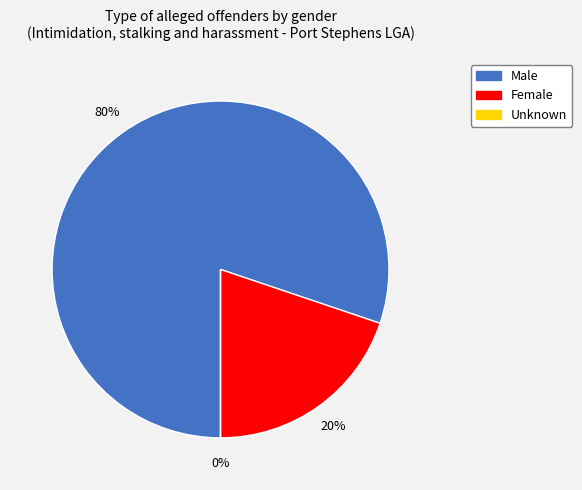

How many segments does this pie chart have?

3